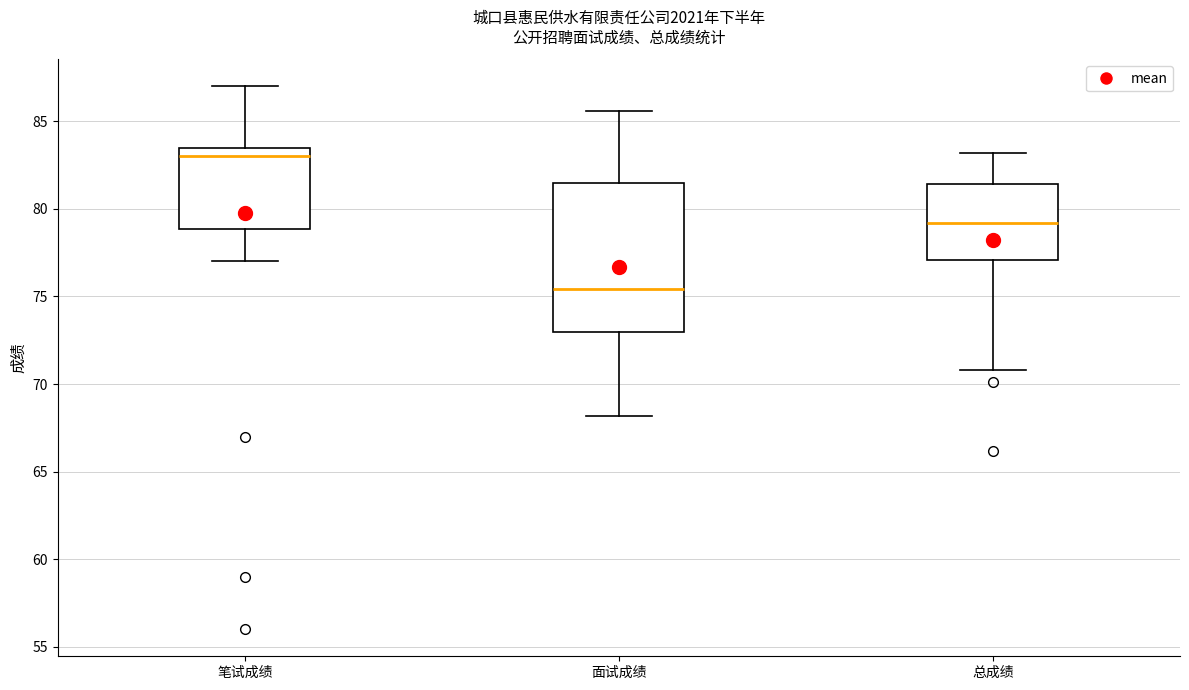

Where is the lower edge of the box for 总成绩 on the y-axis? The values are not printed on the chart, so give them approximately, as read against the axis.

77.0